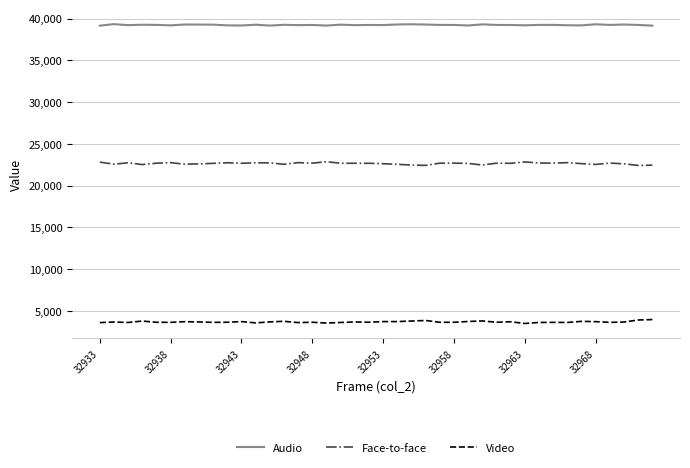

What is the difference between the maximum and minimum values in the Audio series?

181